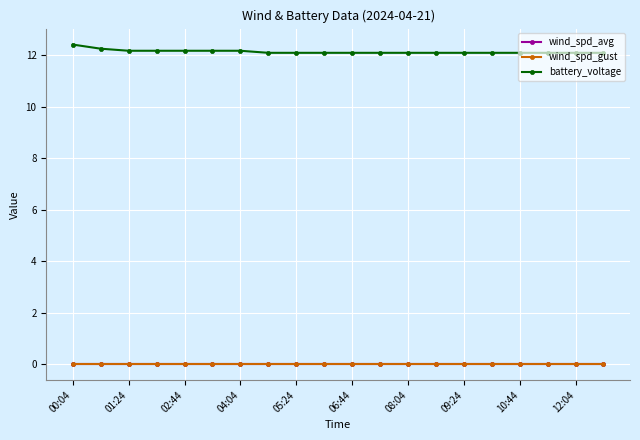

What is the minimum value for battery_voltage?

12.1